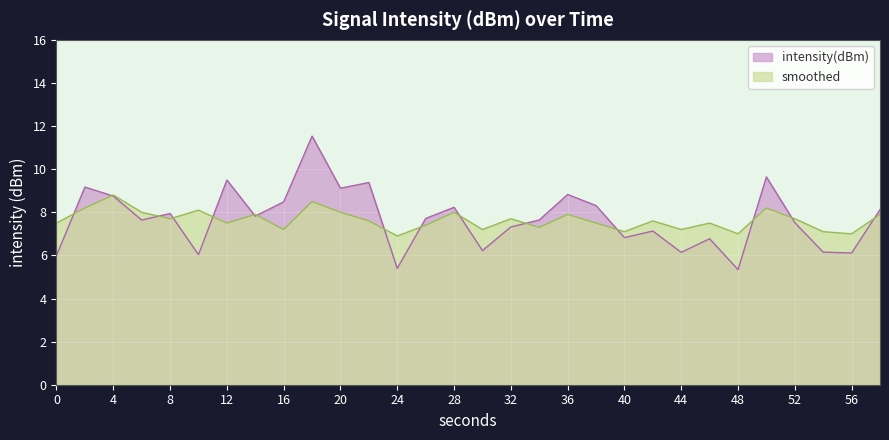

What is the total value across all series at 36?

16.7